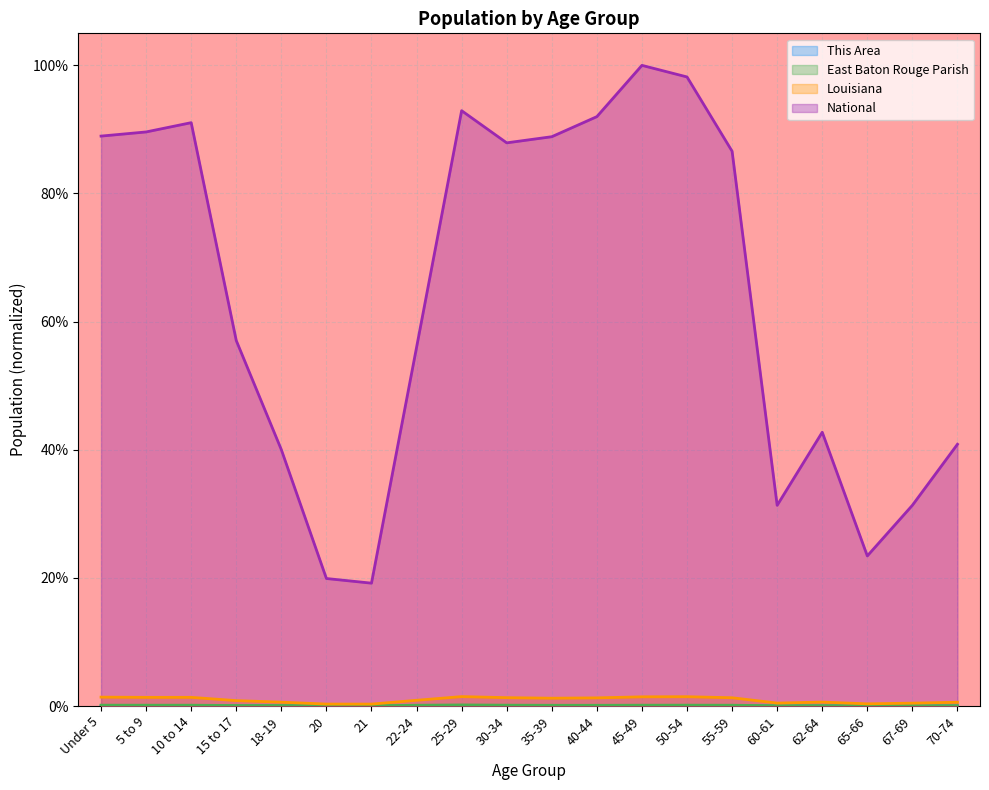

True or false: East Baton Rouge Parish and This Area intersect in this chart.

False